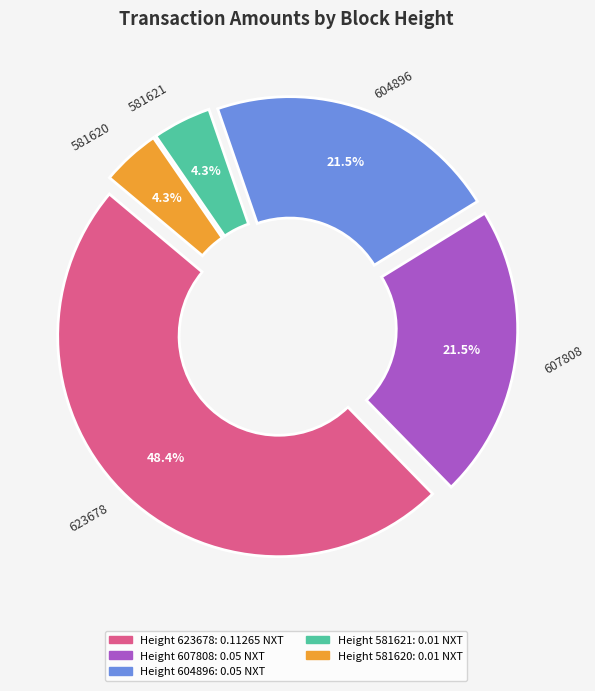

Between 581620 and 581621, which is larger?

581620